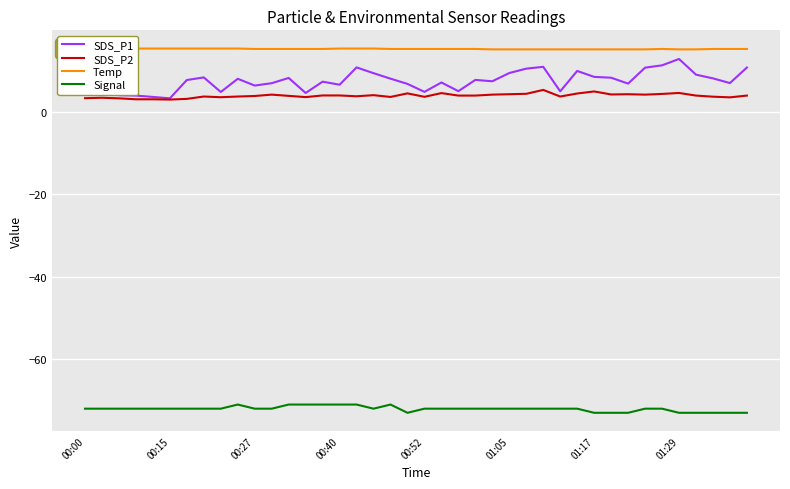

True or false: SDS_P2 and Temp cross at least once.

False